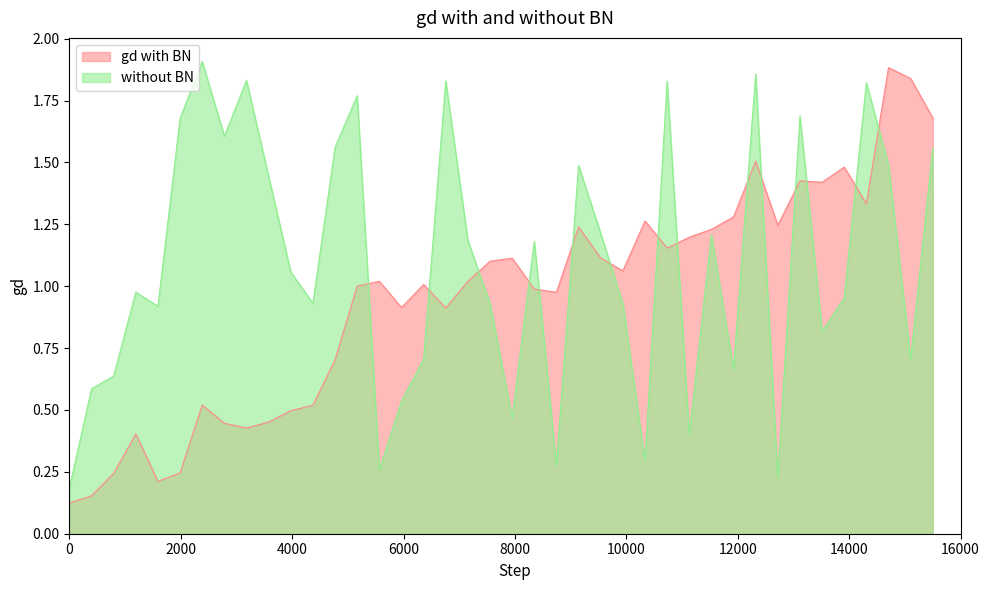

How many lines are shown in the chart?

2